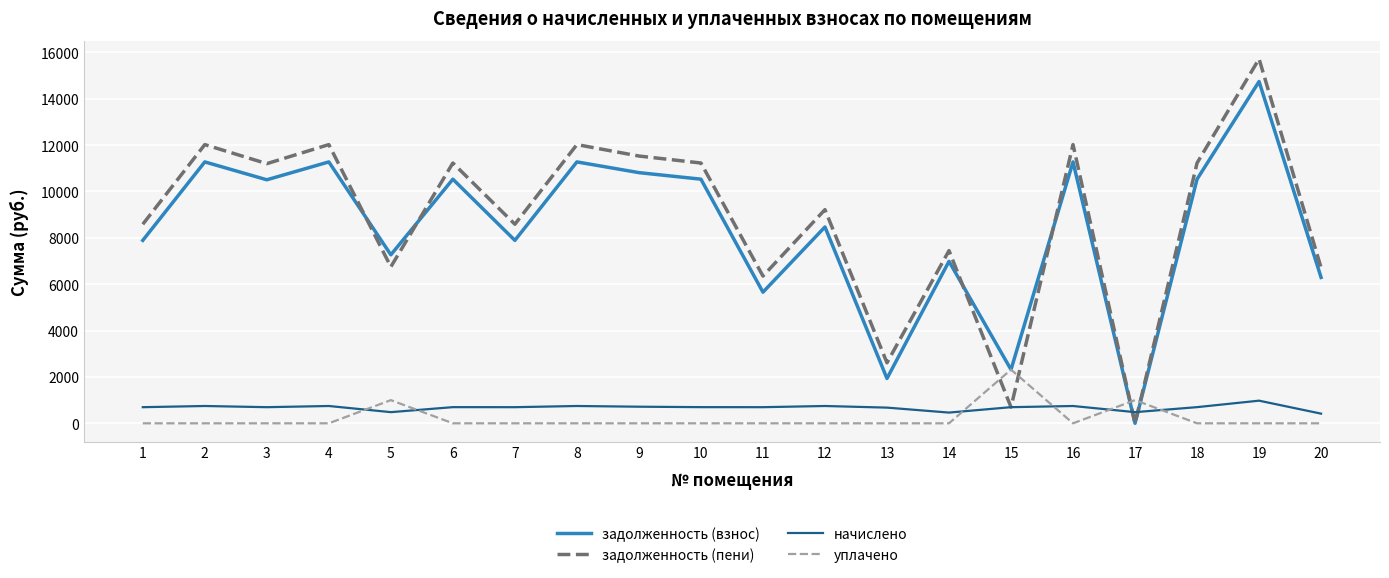

At which label is задолженность (пени) closest to 7858?

14